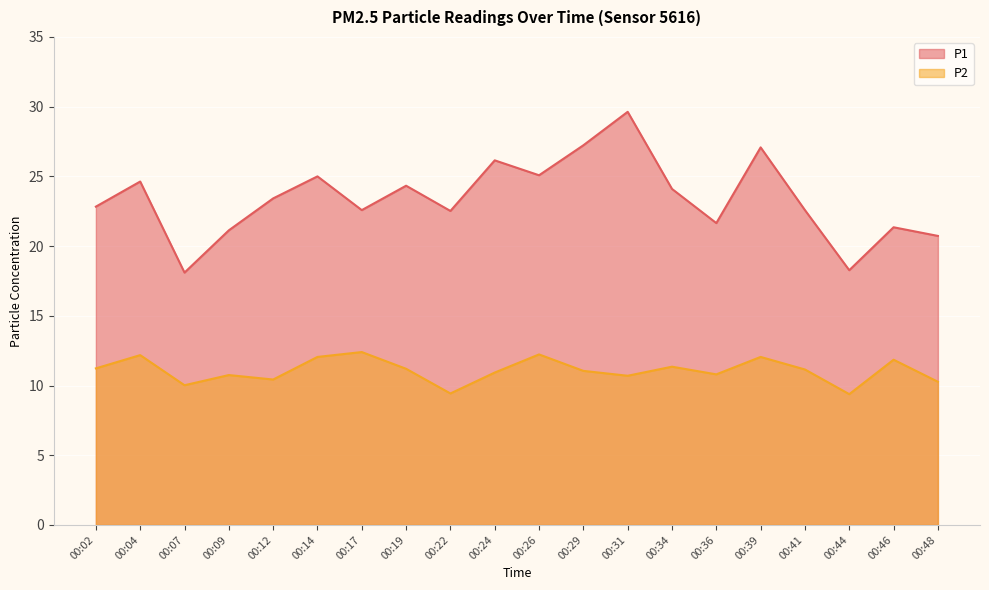

What is the approximate value of P1 at 00:31?

29.6